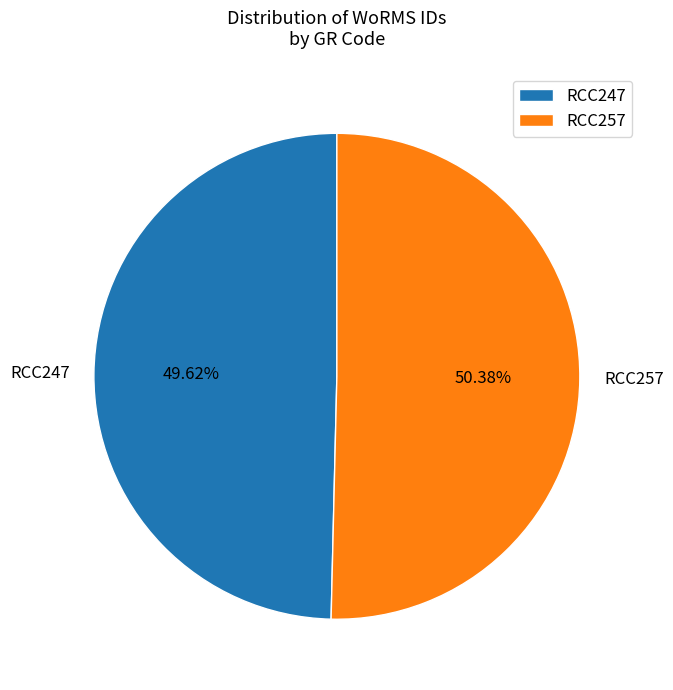

Approximately how many times larger is the value at RCC257 compared to RCC247?

1.0